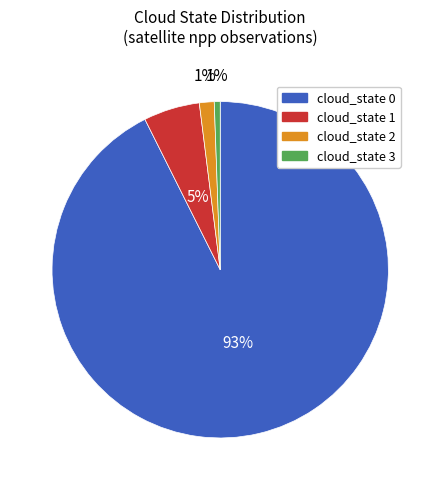

To the nearest percent, what is the difference between the largest and smallest slice percentages?

92%